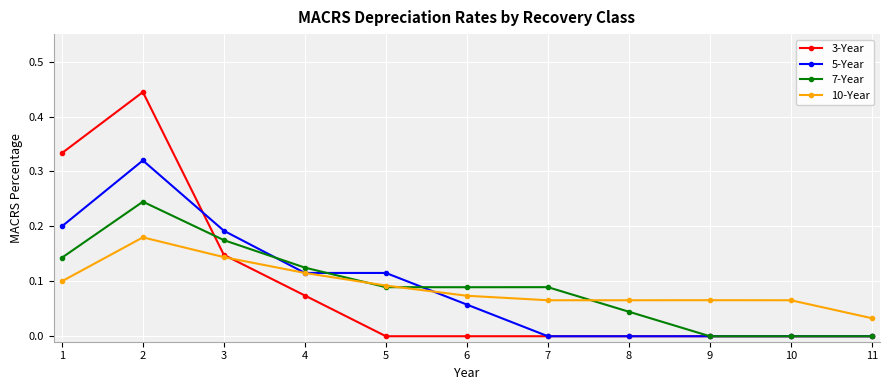

Is it true that 3-Year equals 0.0 at 9?

True